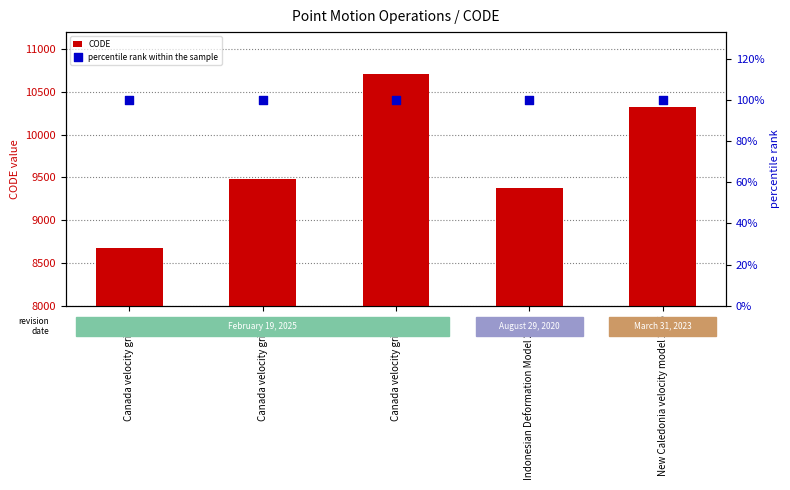

Which series has the largest total across all categories?

CODE